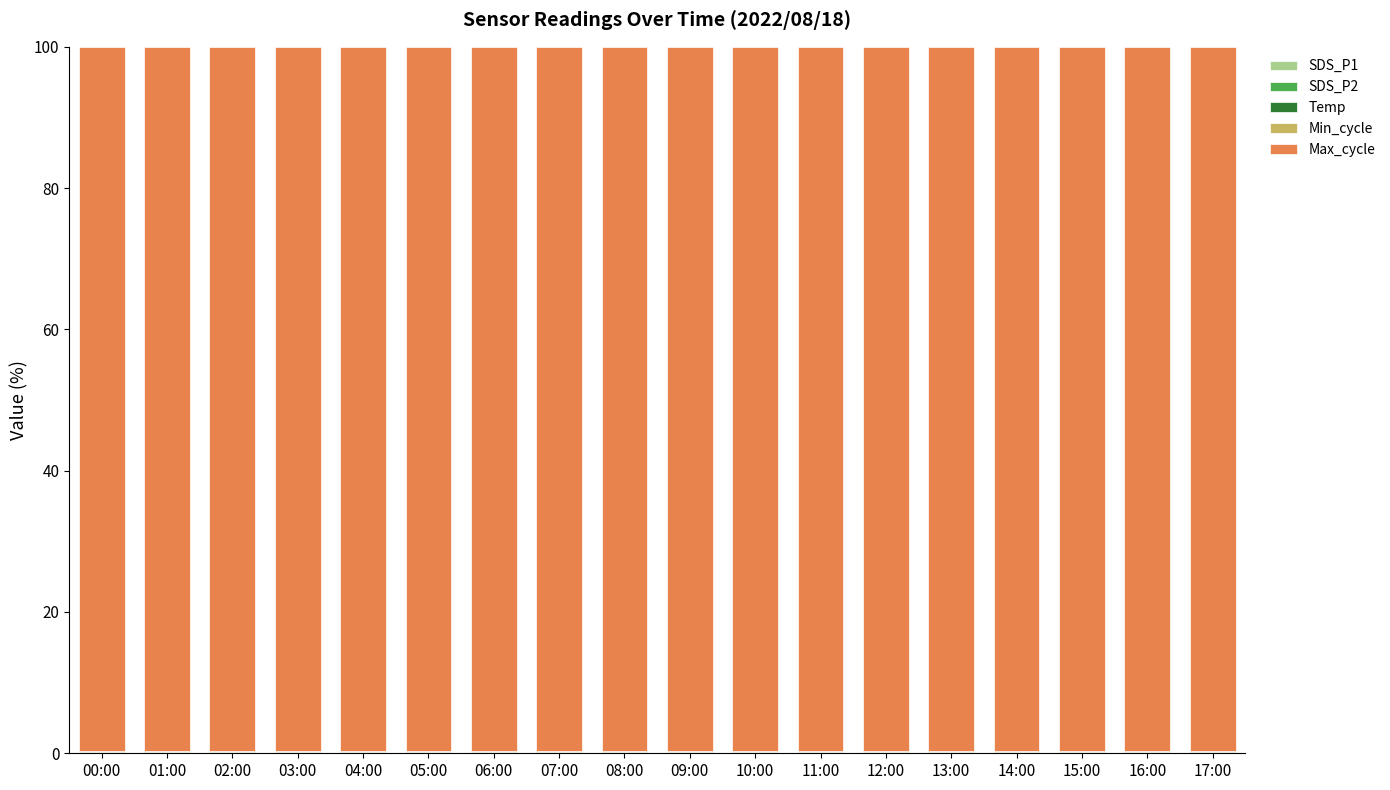

Are the bars horizontal?

No